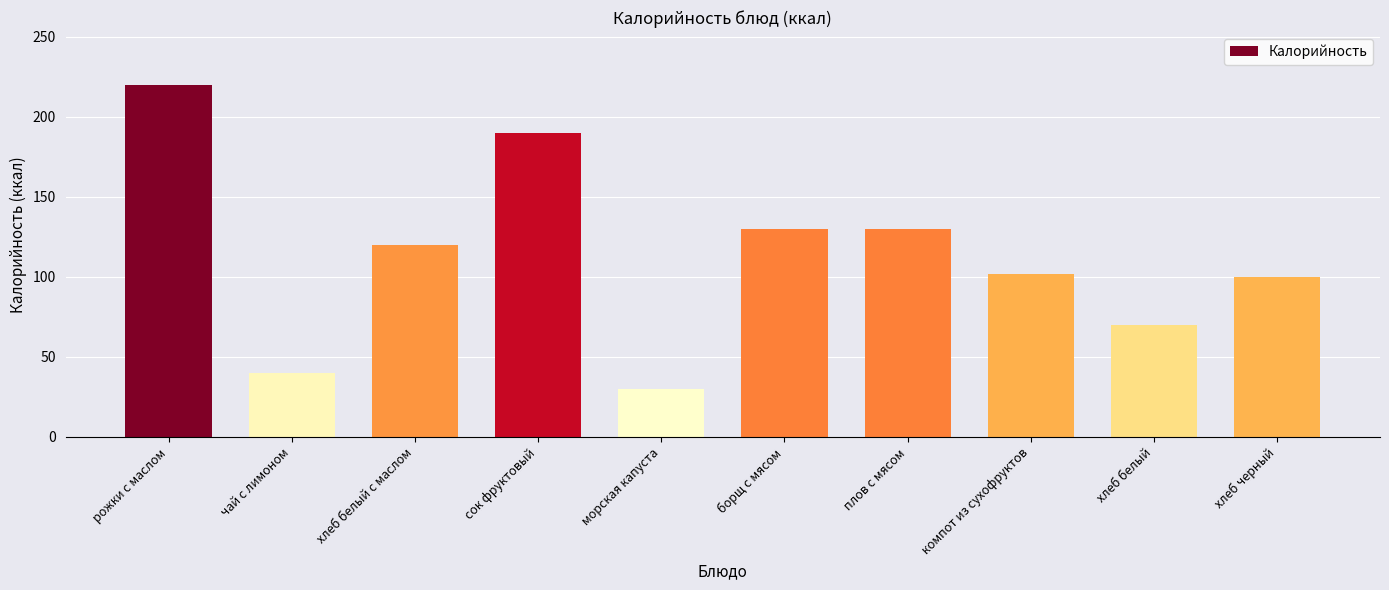

What is the change in value from чай с лимоном to сок фруктовый?

+150